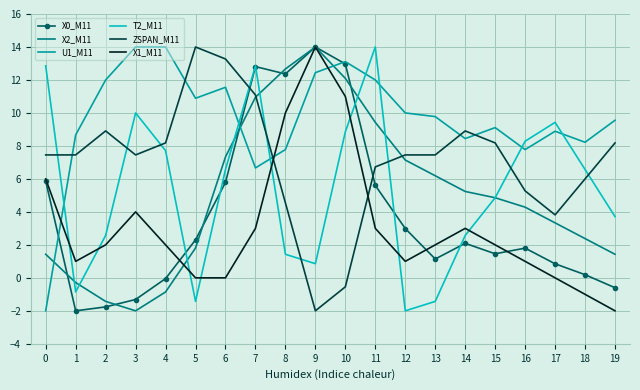

Where does the X2_M11 series first go above 4?

6